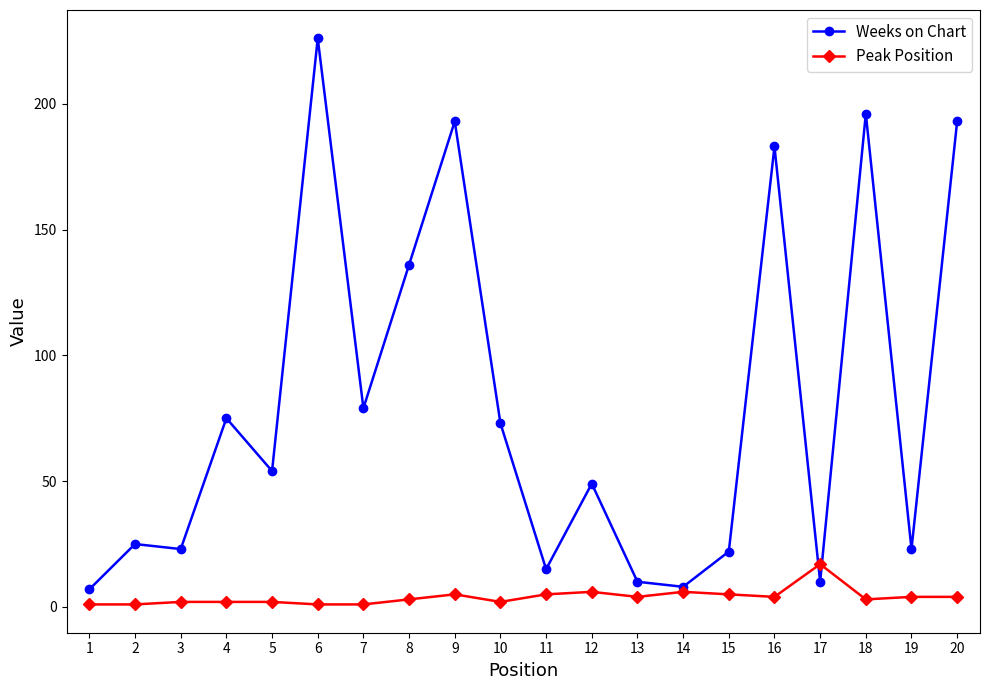

Which series changed the most between 1 and 10?

Weeks on Chart